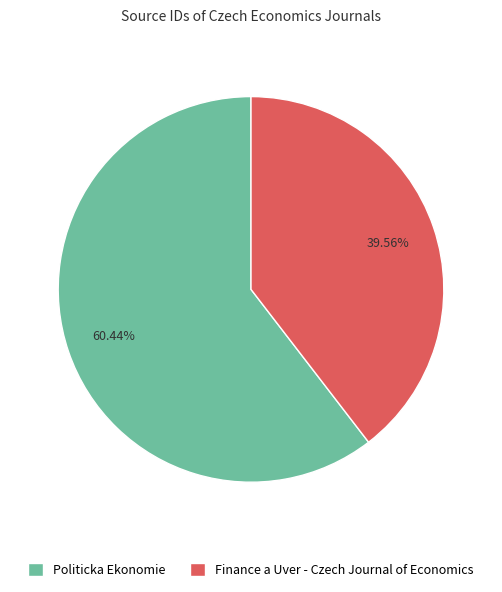

Is it true that Finance a Uver - Czech Journal of Economics is 53% of the pie?

False